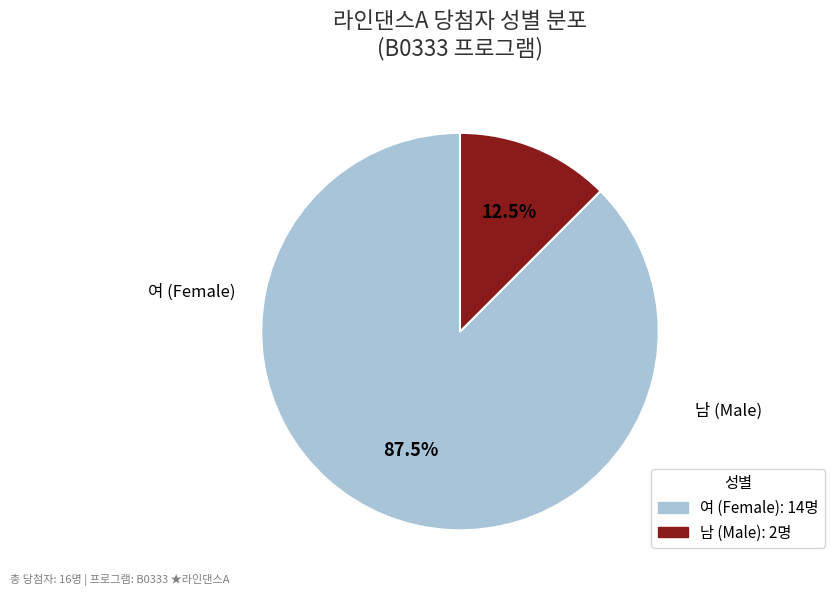

What percentage is NOT represented by 남?

87.5%